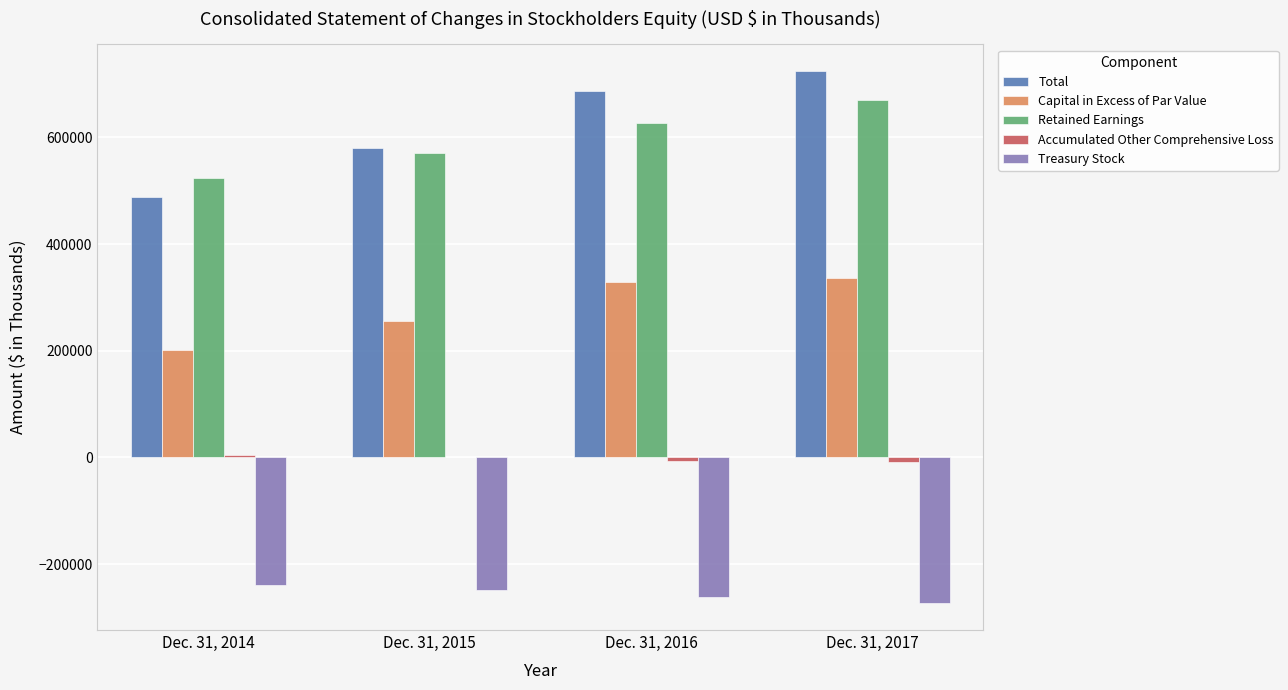

Does the chart contain stacked bars?

No